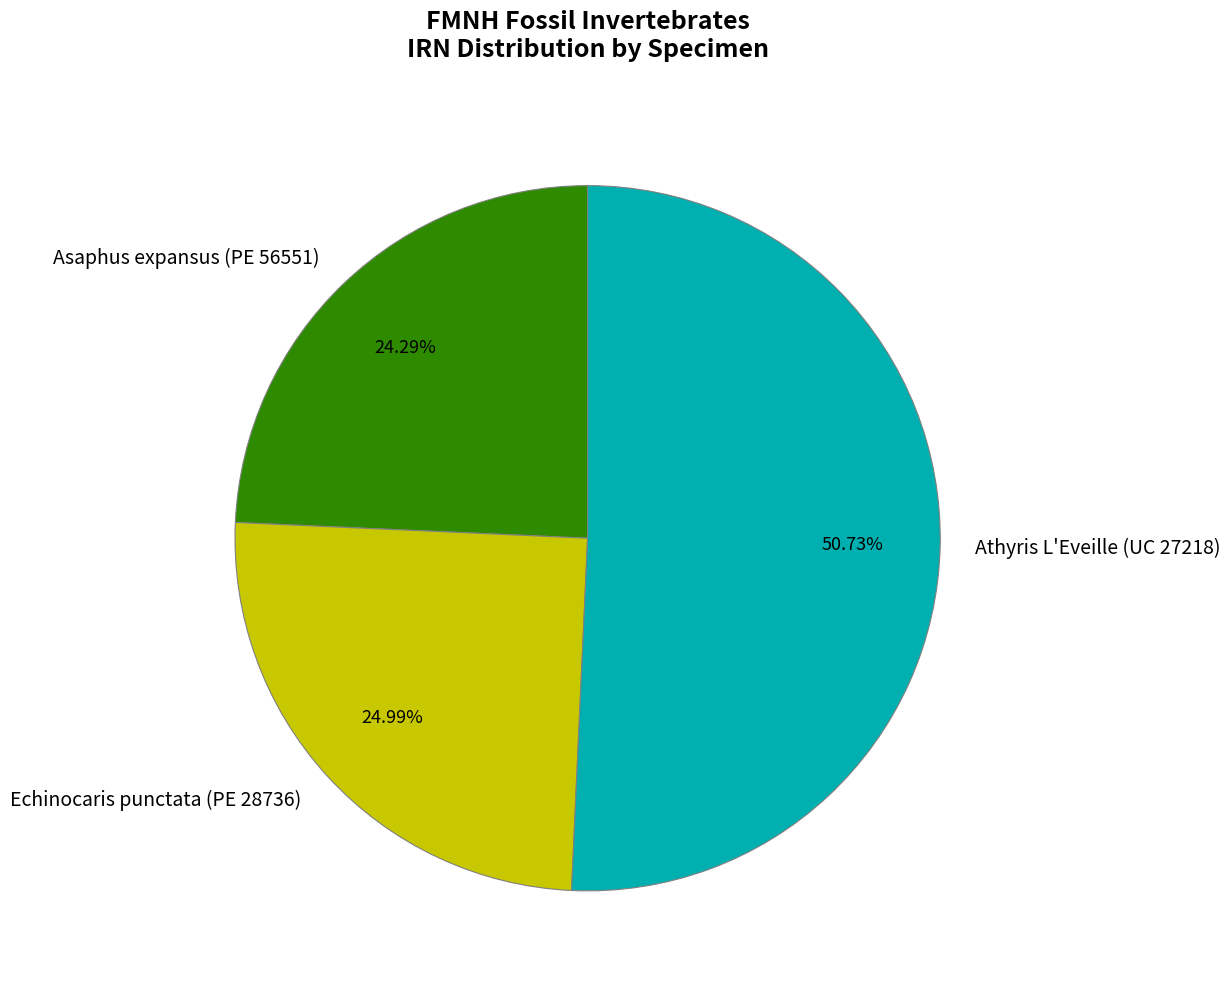

How many slices are in this pie chart?

3